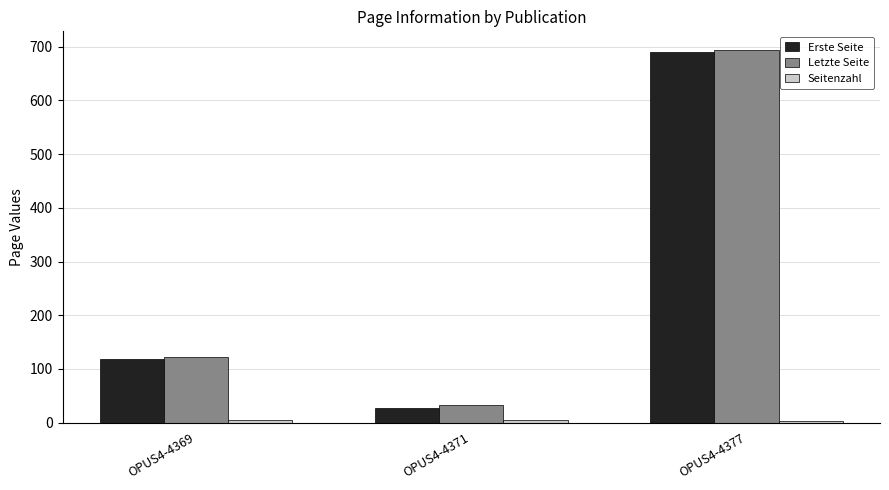

At how many categories does at least one series exceed 677?

1